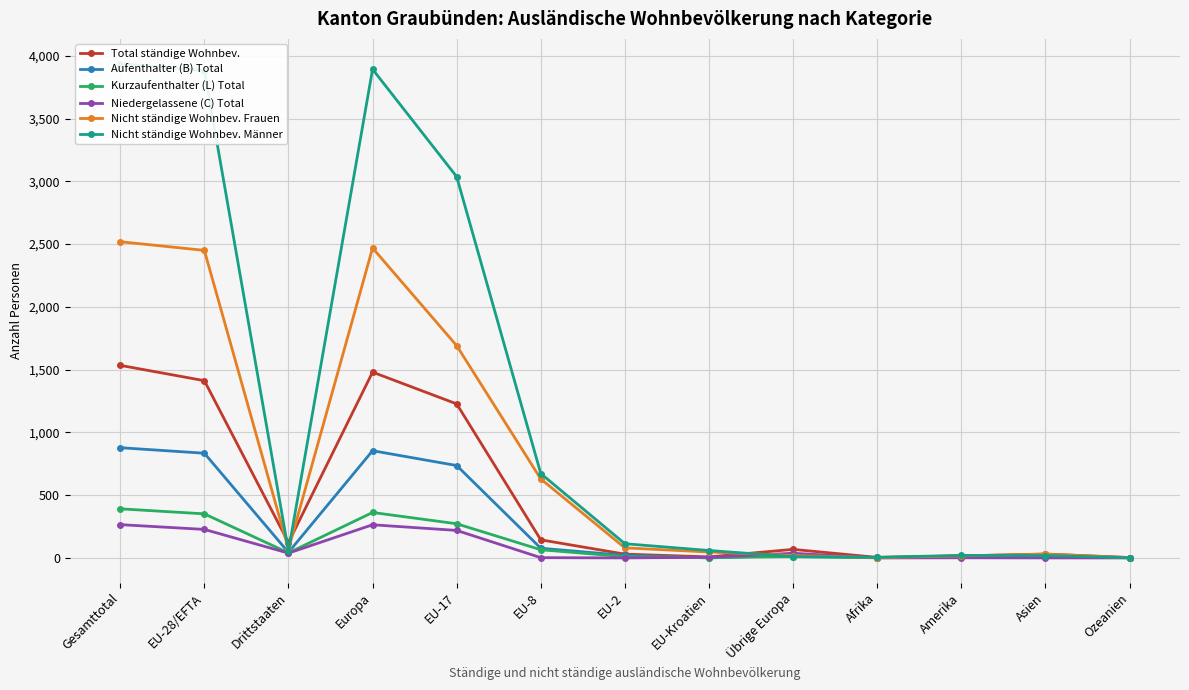

Count the number of categories in the chart.

13